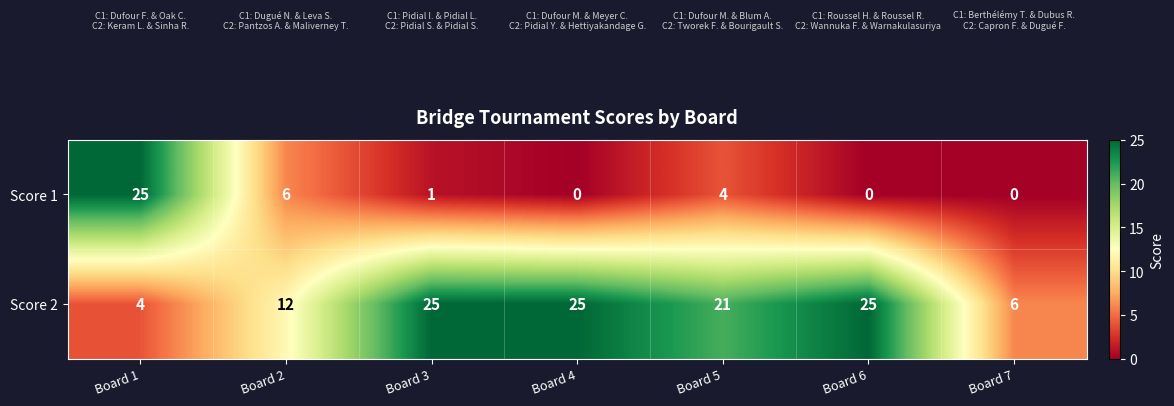

What is the spread (max minus min) of values at Board 3?

24